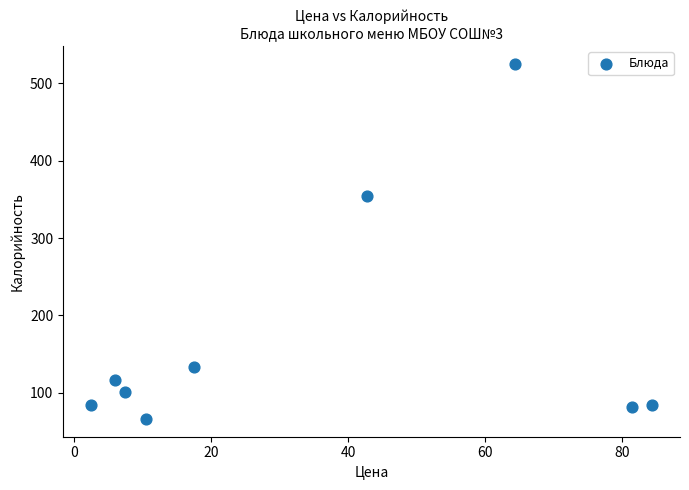

What is the range of X values (max minus min)?

82.0